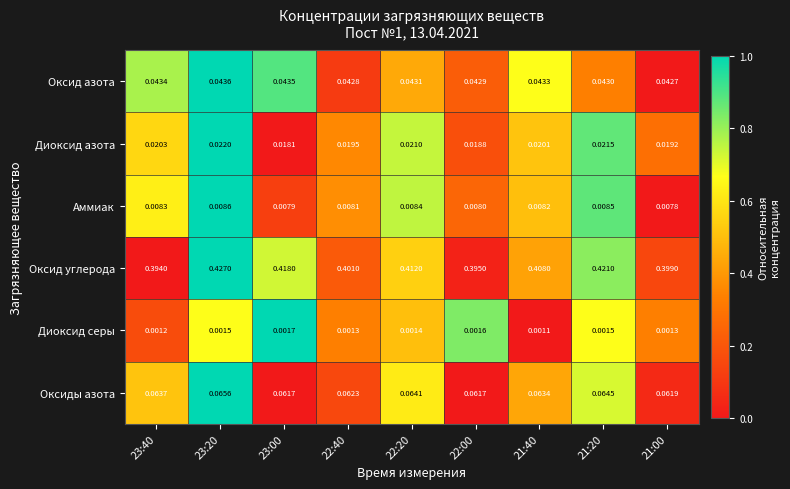

What is the total value across all series at 22:40?

0.5